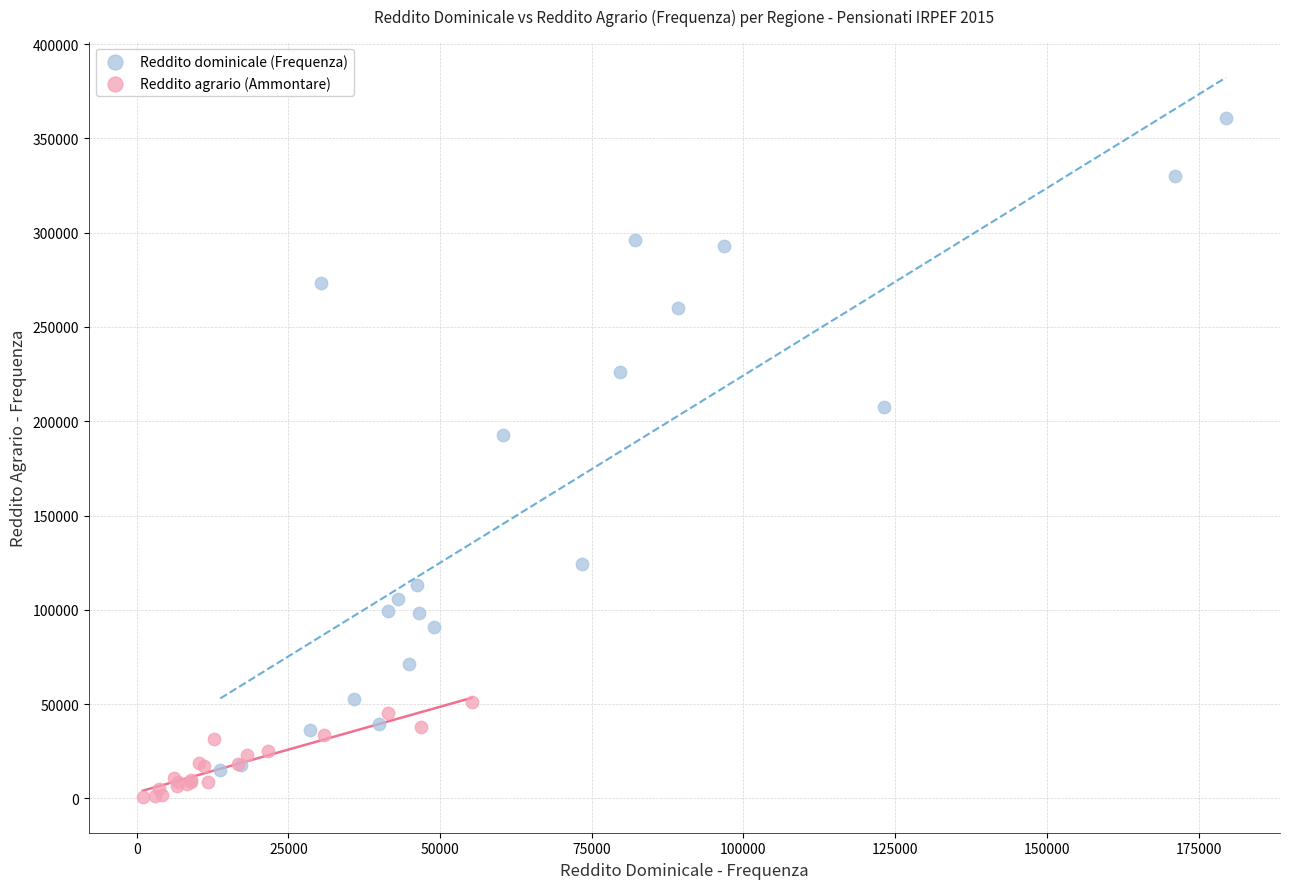

Which series reaches the minimum Y coordinate?

Reddito agrario (Ammontare)